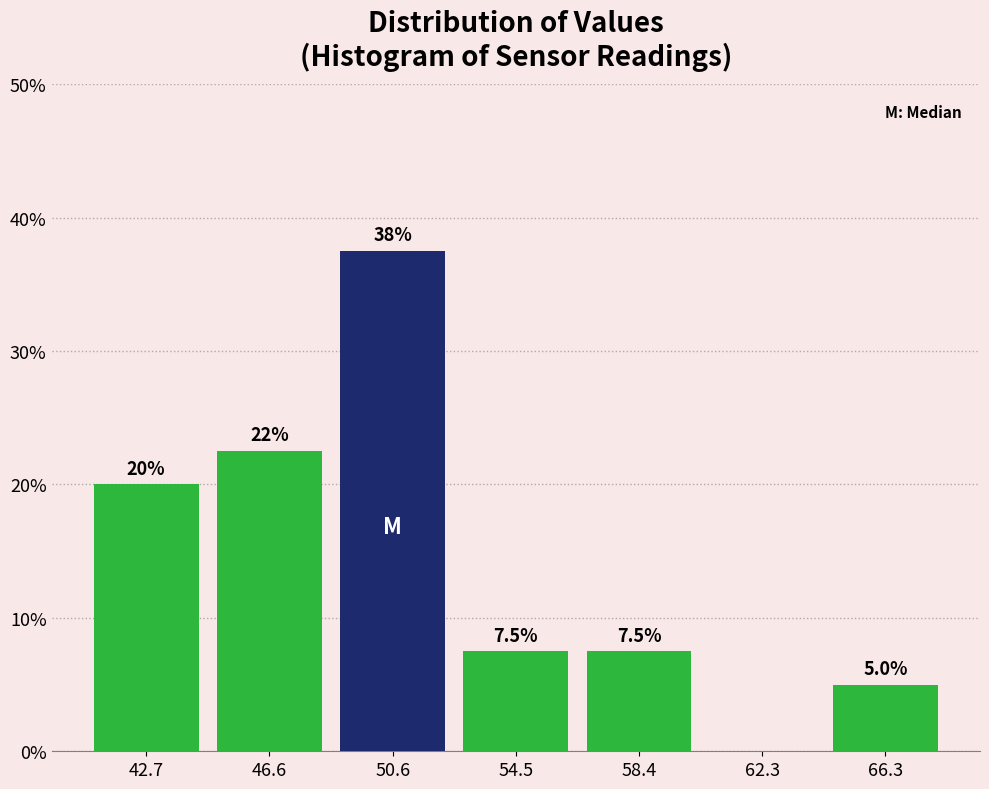

Which range on the x-axis has the tallest bar?

48.5 to 52.5